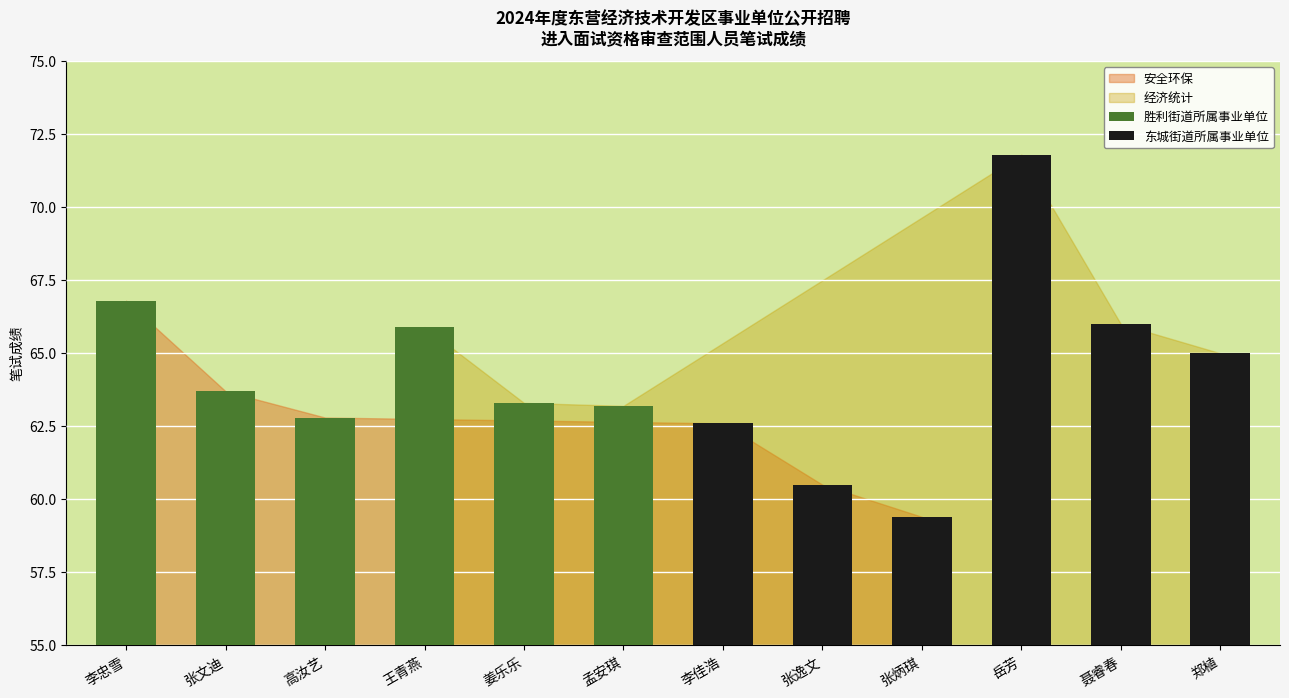

Rank the categories by value from highest to lowest.

岳芳, 李忠雪, 聂睿春, 王青燕, 郑植, 张文迪, 姜乐乐, 孟安琪, 高汝艺, 李佳浩, 张逸文, 张炳琪